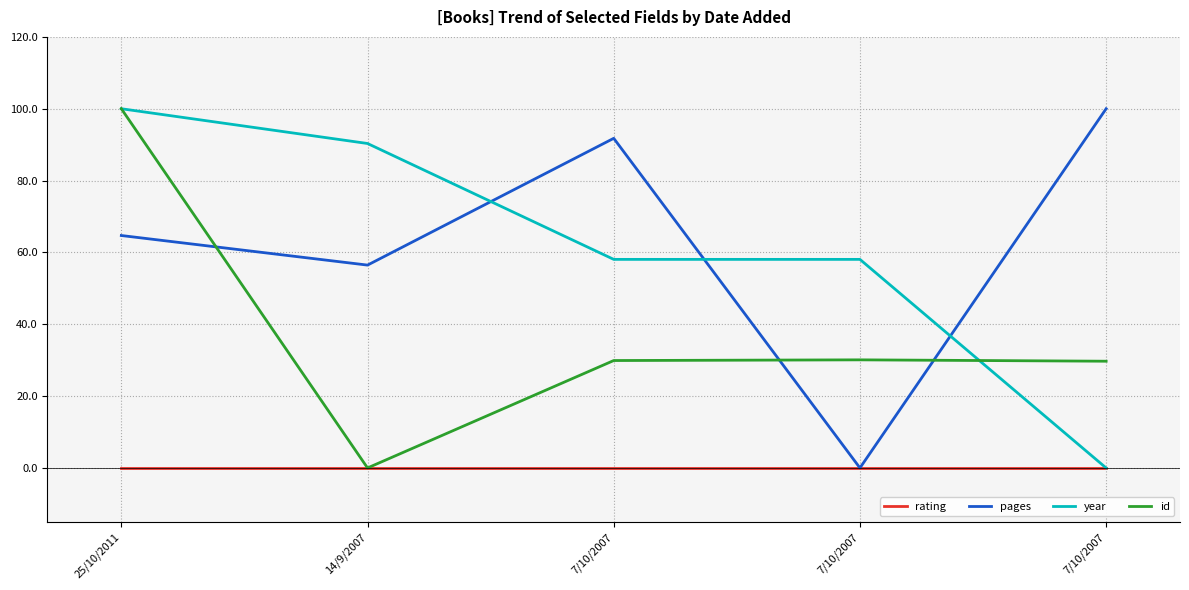

Which series changed the most between 14/9/2007 and 7/10/2007?

pages